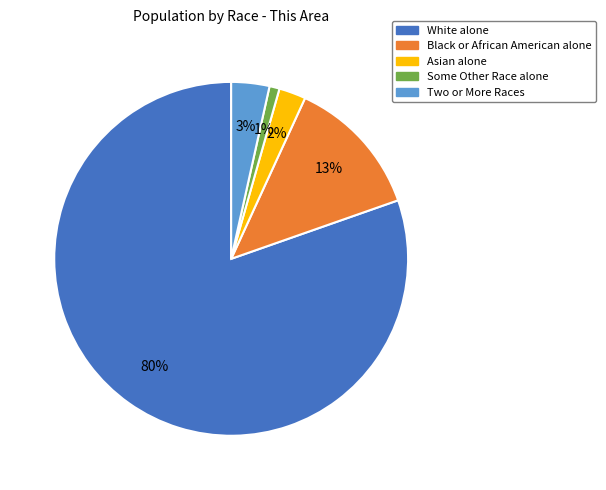

Is it true that Black or African American alone is 22% of the pie?

False